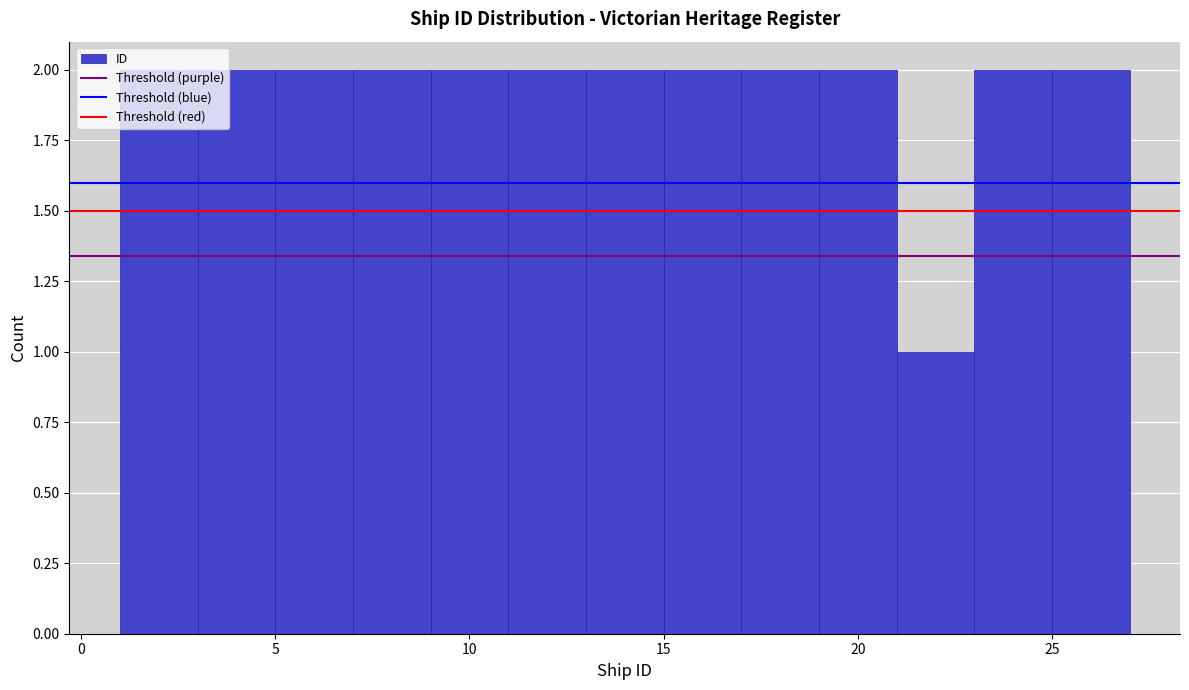

How tall is the bar that spans 7 to 9 on the x-axis? The values are not printed on the chart, so give them approximately, as read against the axis.

2